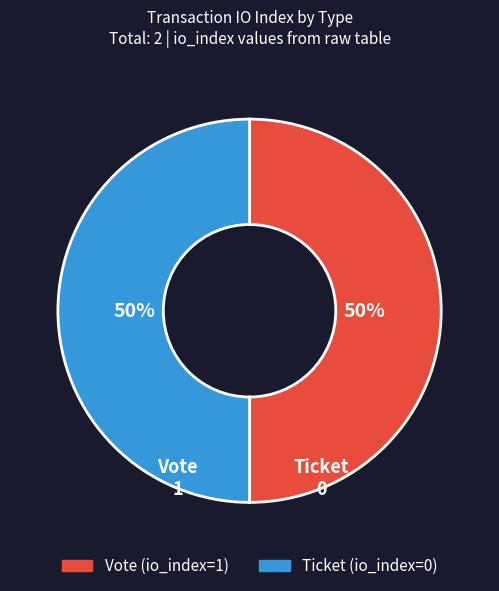

Is it true that Ticket (io_index=0) is 50% of the pie?

True